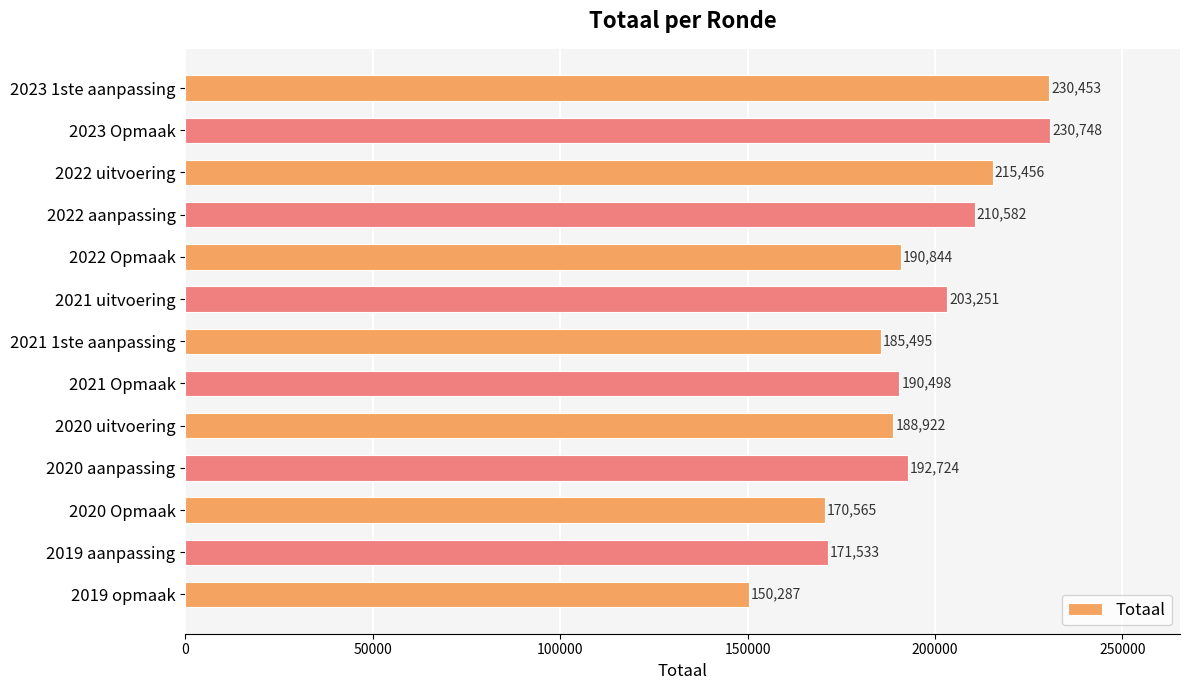

Reading top to bottom, list all the values displayed in this chart.

2023 1ste aanpassing=230453	2023 Opmaak=230748	2022 uitvoering=215456	2022 aanpassing=210582	2022 Opmaak=190844	2021 uitvoering=203251	2021 1ste aanpassing=185495	2021 Opmaak=190498	2020 uitvoering=188922	2020 aanpassing=192724	2020 Opmaak=170565	2019 aanpassing=171533	2019 opmaak=150287